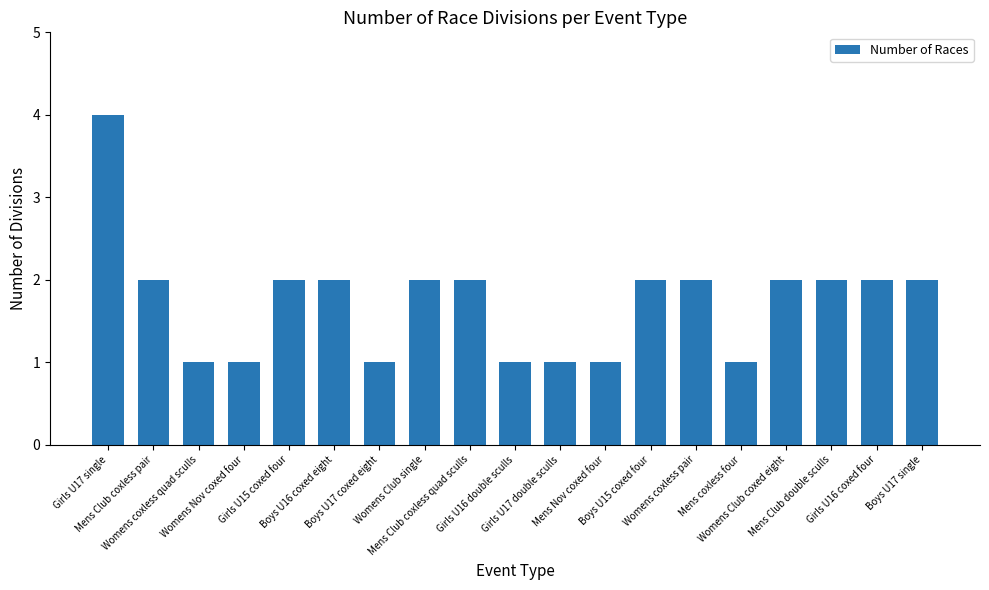

Reading left to right, extract all data points from this chart.

Girls U17 single=4	Mens Club coxless pair=2	Womens coxless quad sculls=1	Womens Nov coxed four=1	Girls U15 coxed four=2	Boys U16 coxed eight=2	Boys U17 coxed eight=1	Womens Club single=2	Mens Club coxless quad sculls=2	Girls U16 double sculls=1	Girls U17 double sculls=1	Mens Nov coxed four=1	Boys U15 coxed four=2	Womens coxless pair=2	Mens coxless four=1	Womens Club coxed eight=2	Mens Club double sculls=2	Girls U16 coxed four=2	Boys U17 single=2